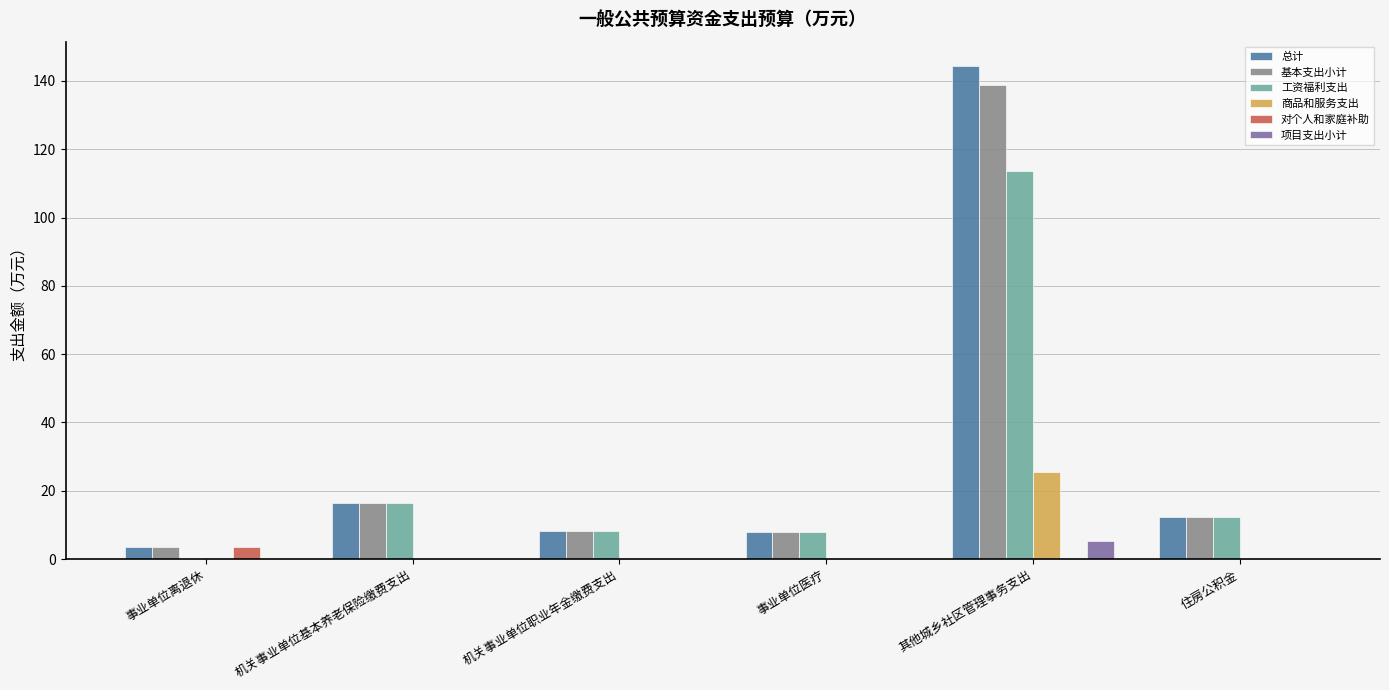

The value of 基本支出小计 at 机关事业单位职业年金缴费支出 is 8.2. True or false?

True